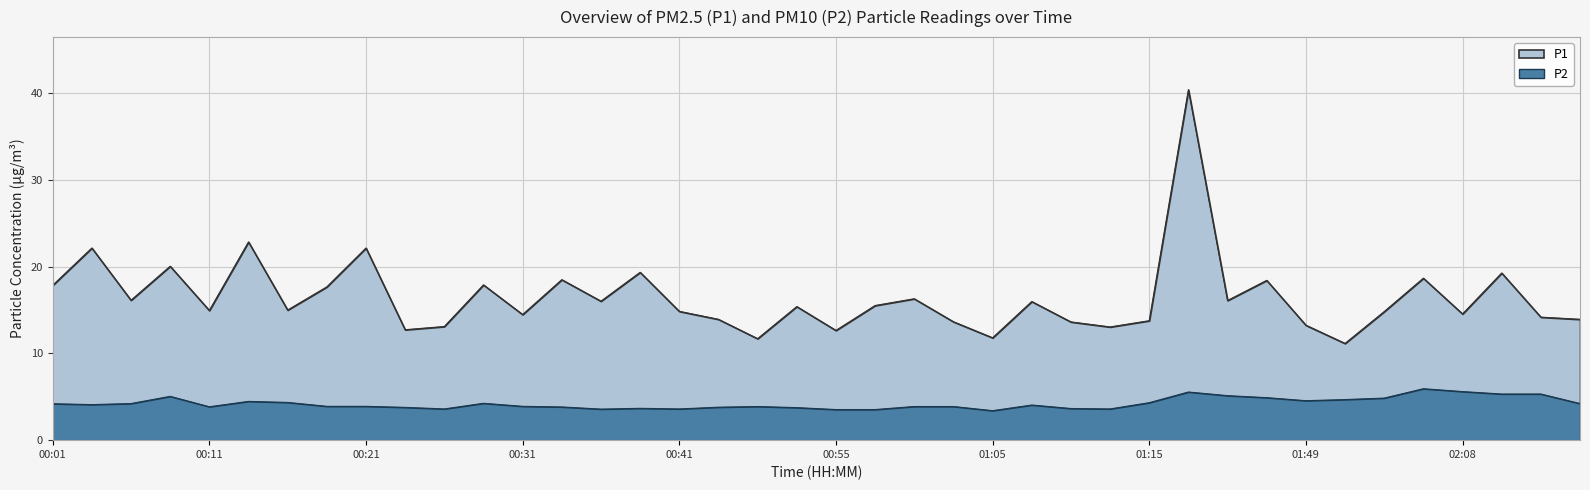

What is the difference between the highest and lowest values at 00:36?

12.4